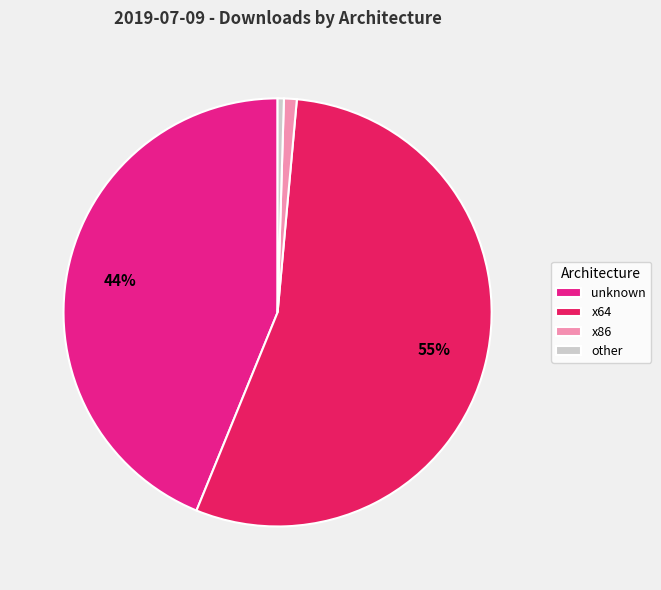

Approximately how many times larger is the value at unknown compared to x64?

0.8